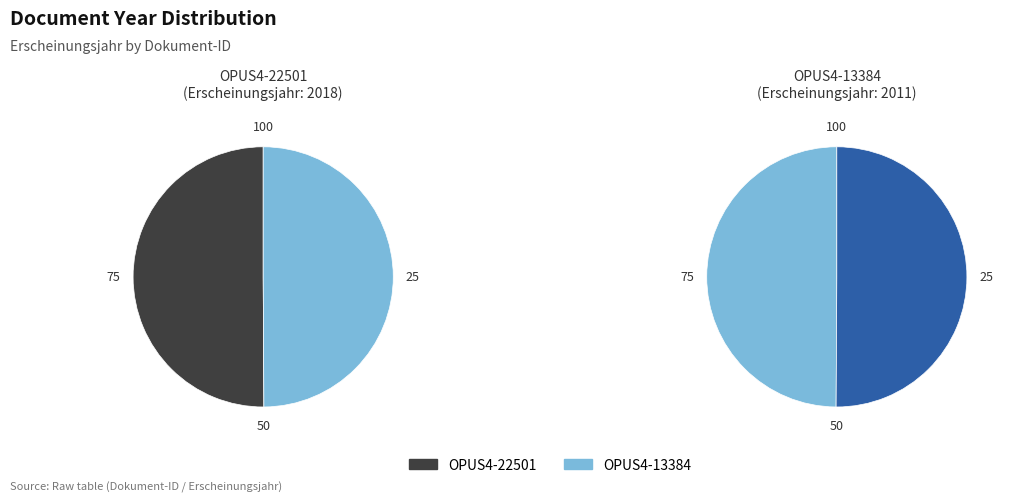

What is the change in value from OPUS4-22501 to OPUS4-13384?

-7